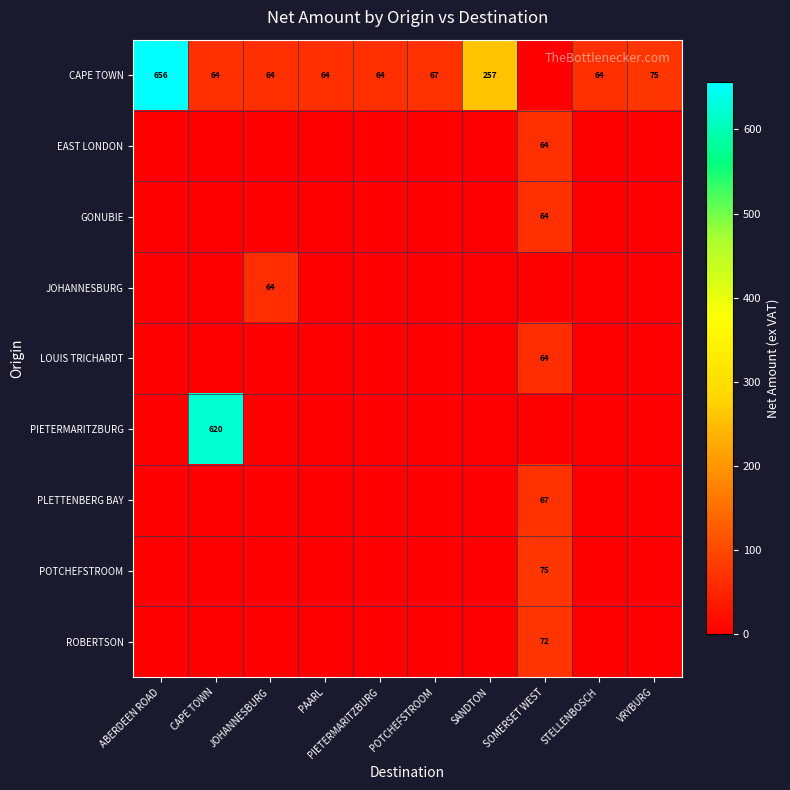

At how many categories does at least one series exceed 95?

3